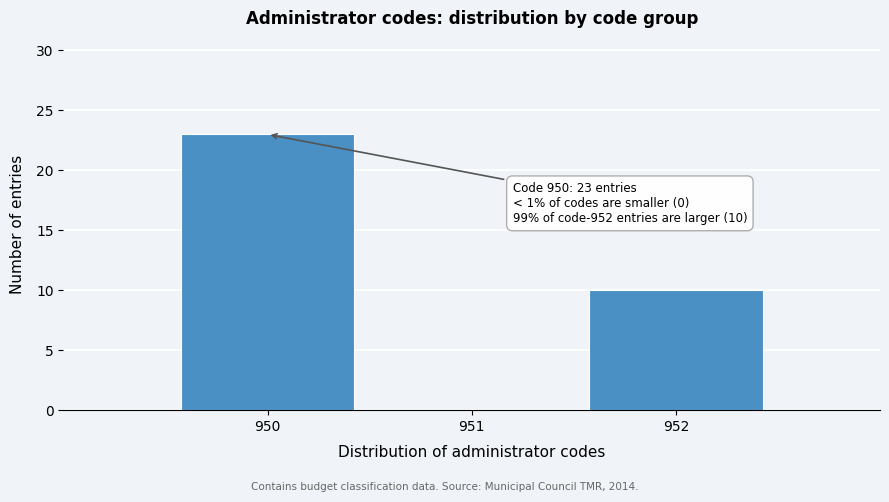

Which range on the x-axis has the tallest bar?

949.5 to 950.5